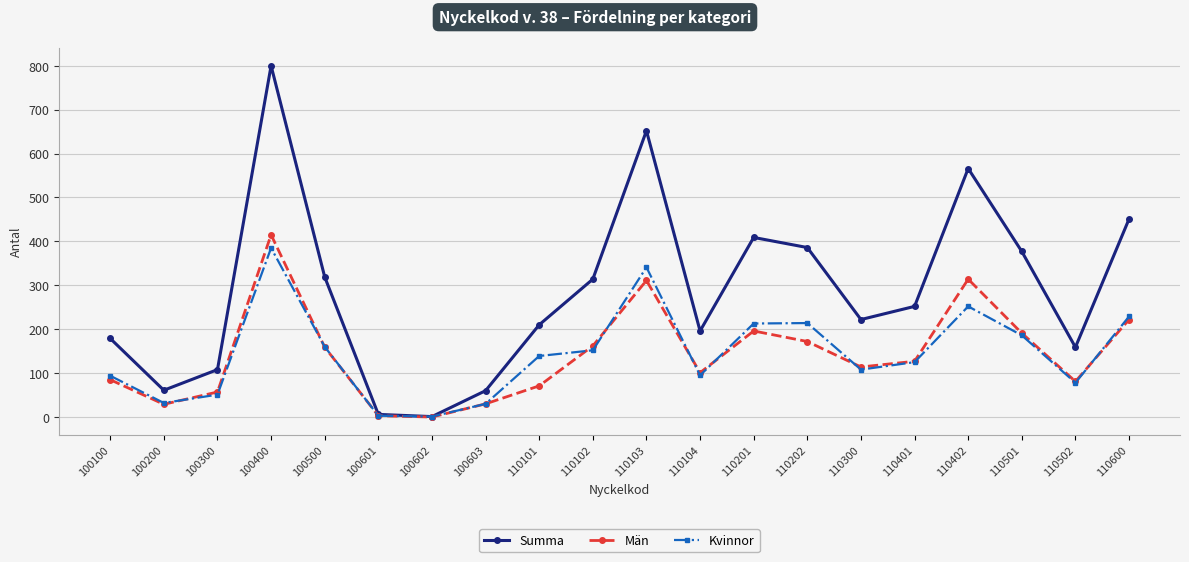

What is the lowest value of the Summa series?

1